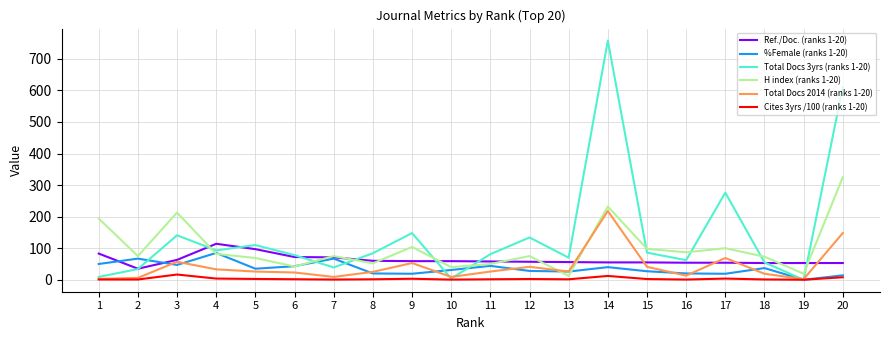

At which category is the sum across all series the highest?

14